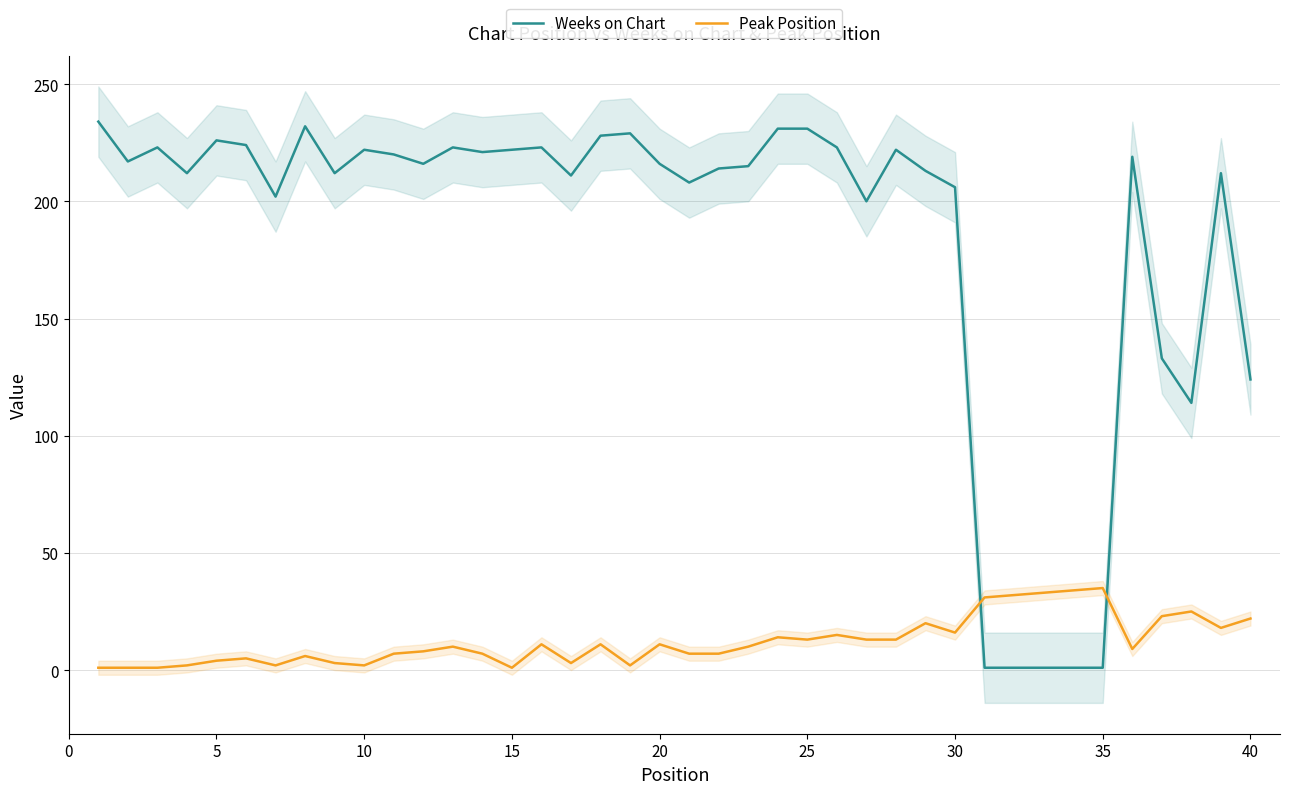

What is the minimum value for Peak Position?

1